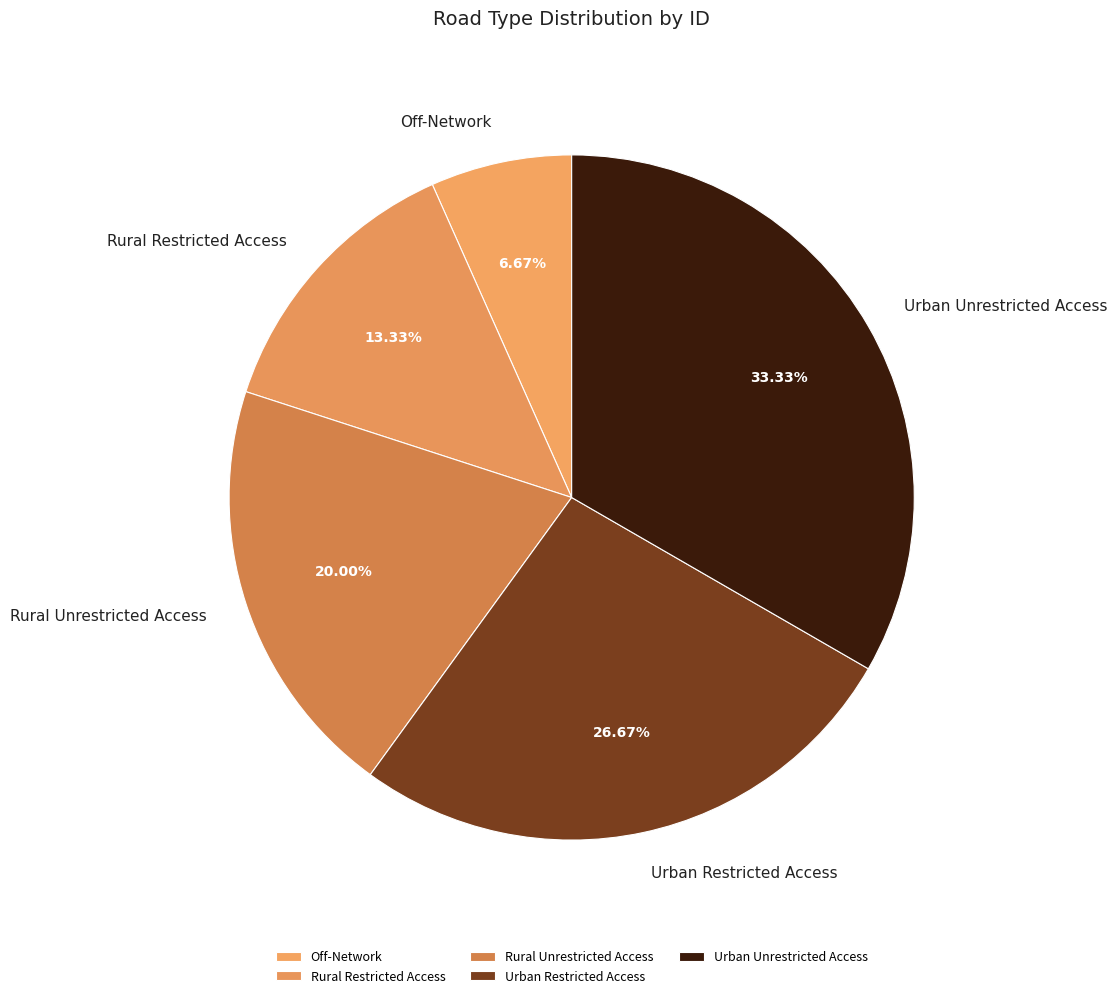

To the nearest percent, what percentage of the pie is Rural Unrestricted Access?

20%